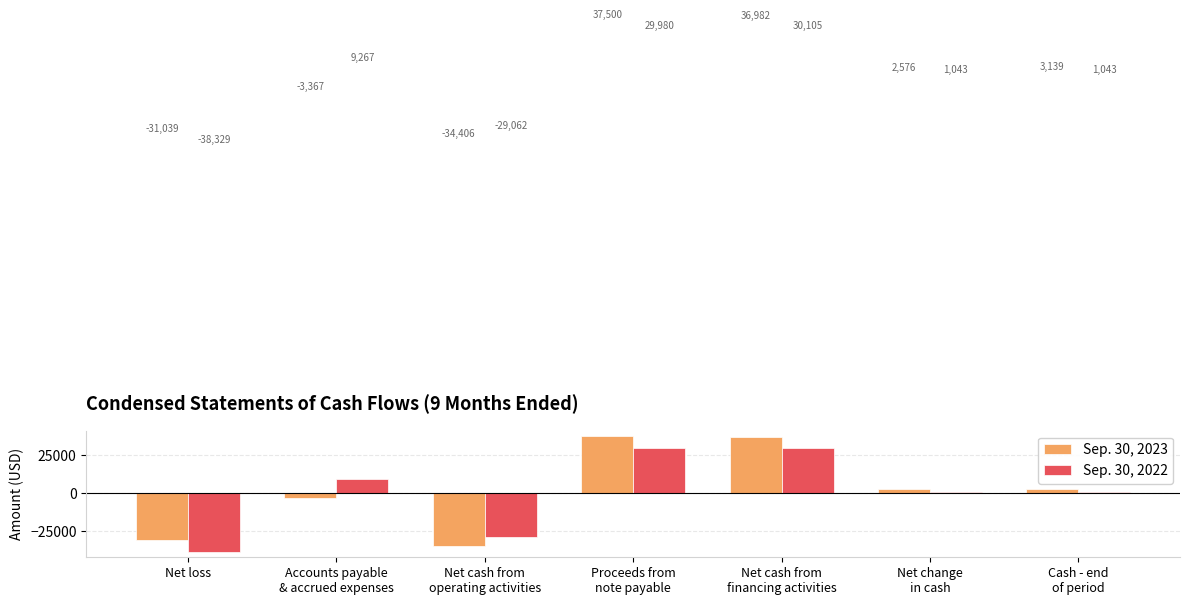

Which series has the widest spread of values?

Sep. 30, 2023